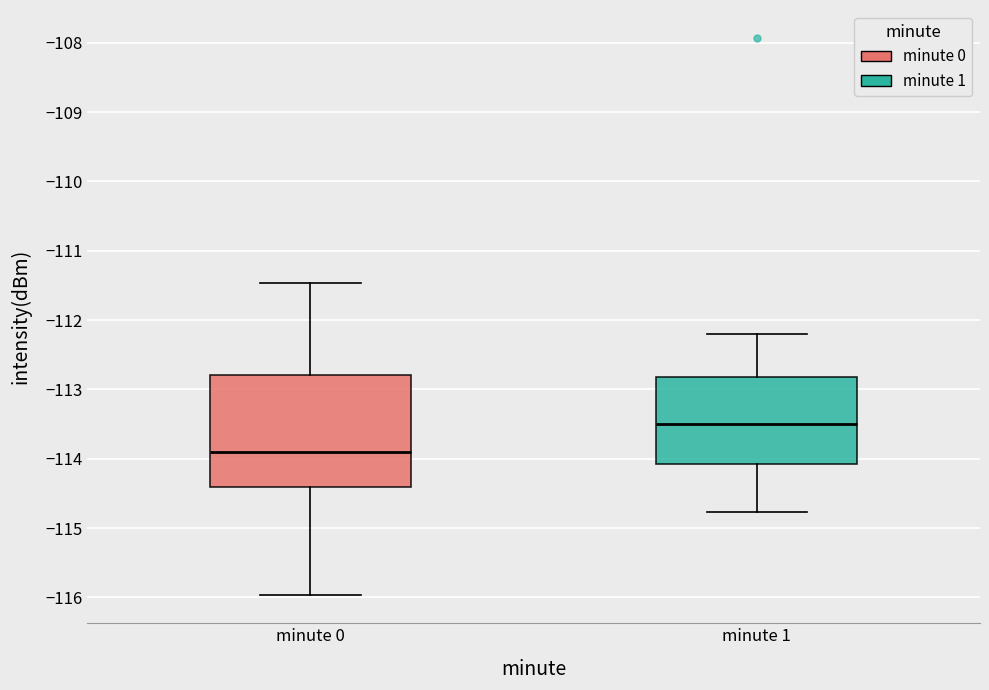

Reading left to right, transcribe this box plot: for each box, give where its median line is, the range the box spans, and where its two whiskers end, as read against the y-axis. The values are not printed on the chart, so give them approximately, as read against the axis.

minute 0: median -113.9, box -114.4 to -112.8, whiskers -116.0 to -111.5
minute 1: median -113.5, box -114.1 to -112.8, whiskers -114.8 to -112.2